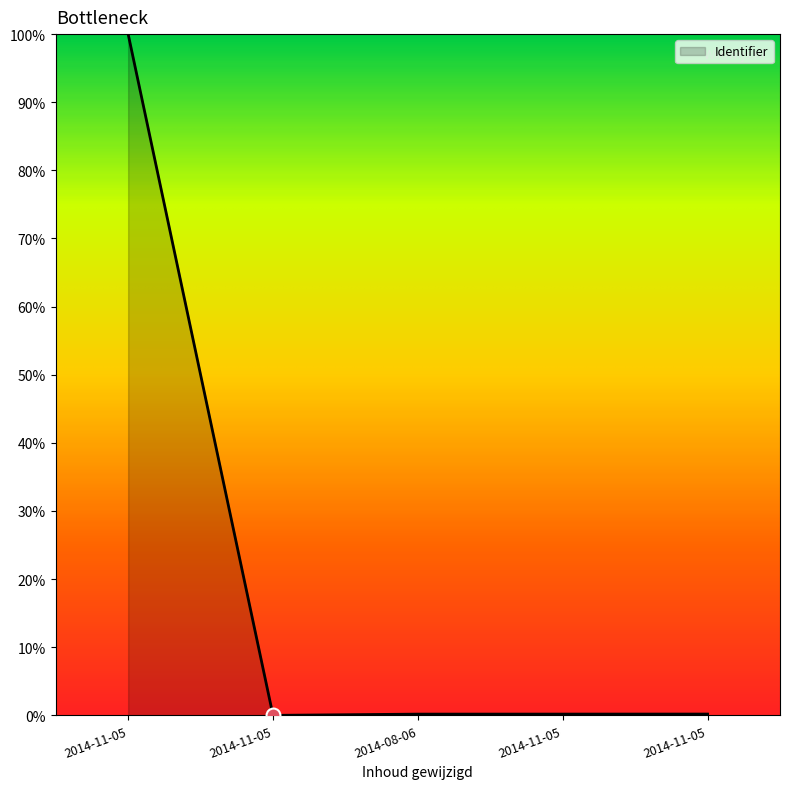

Rank the categories by value from highest to lowest.

2014-11-05, 2014-11-05, 2014-11-05, 2014-08-06, 2014-11-05